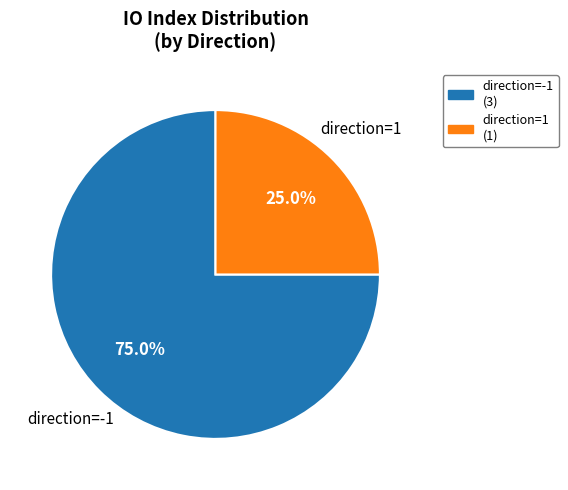

What percentage is the direction=-1 slice, to the nearest percent?

75%